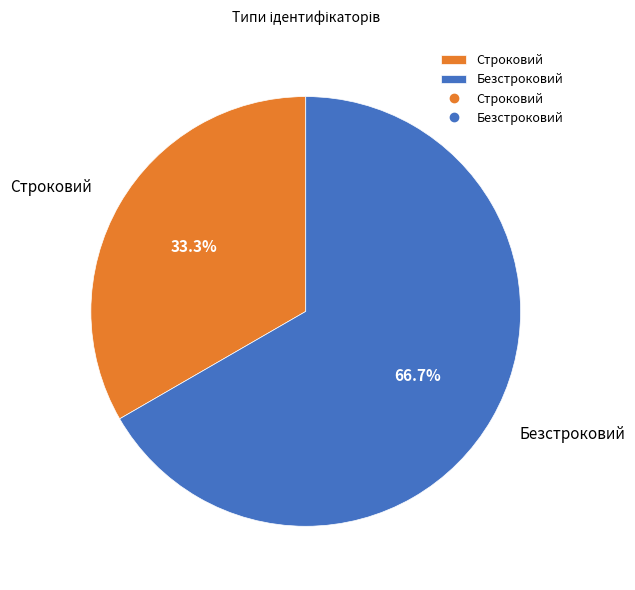

Approximately how many times larger is the value at Безстроковий compared to Строковий?

2.0